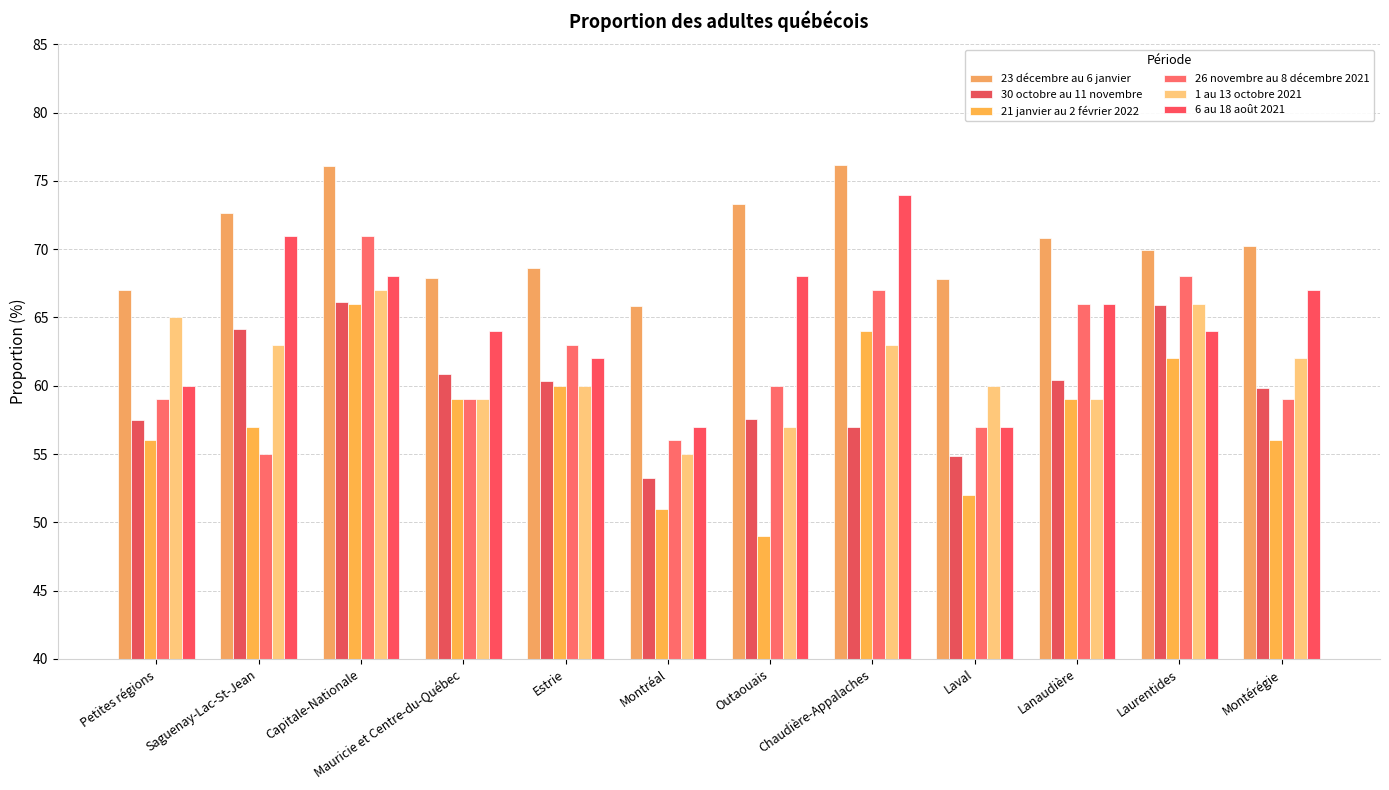

What is the sum of all 30 octobre au 11 novembre values?

717.8